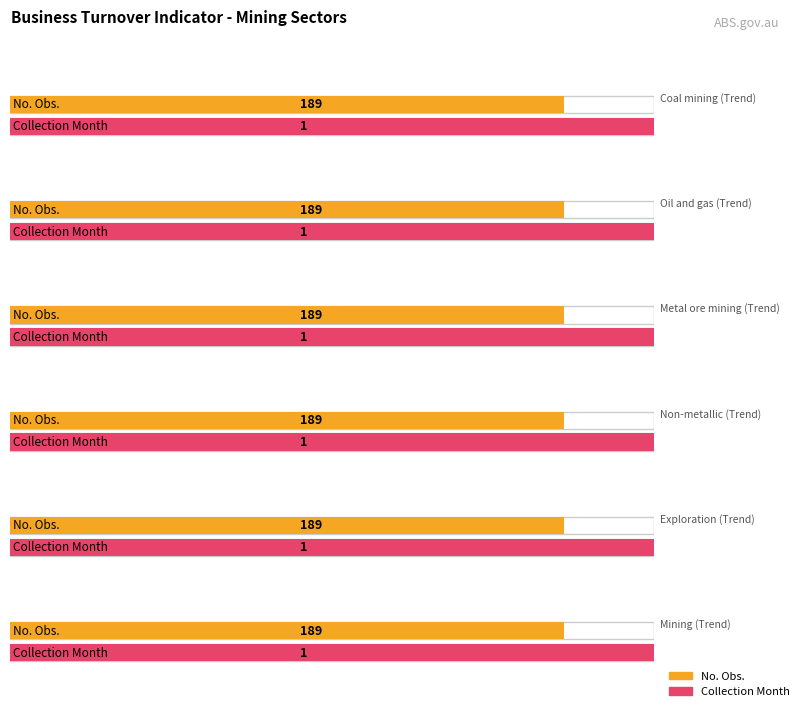

At which category is the sum across all series the highest?

Coal mining (Trend)